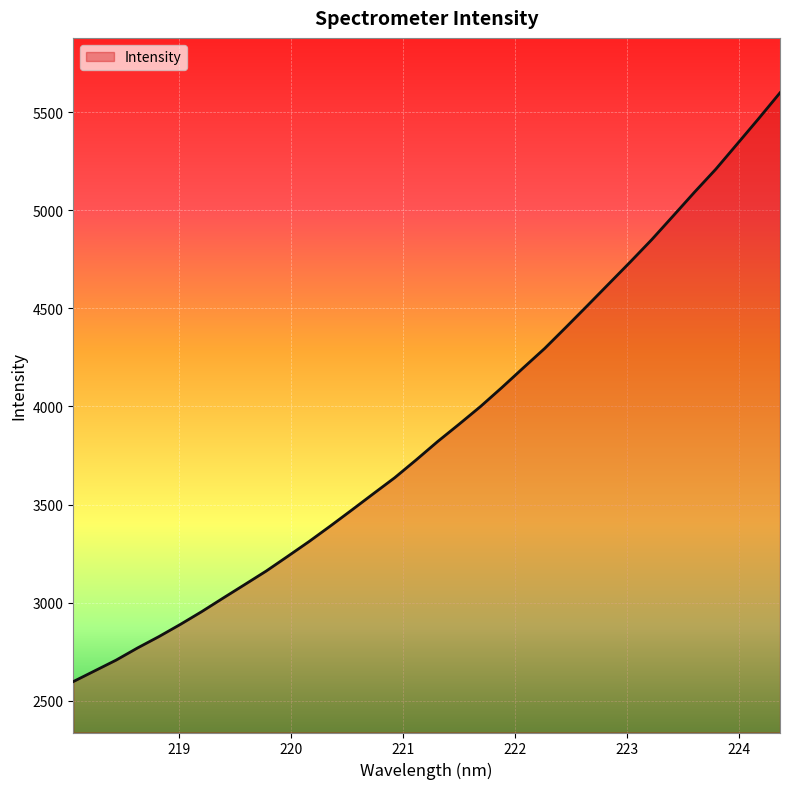

What is the difference between the maximum and minimum values?

3003.4